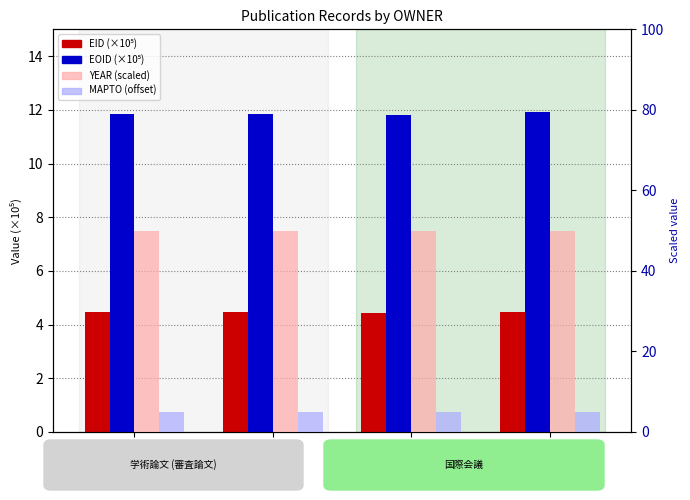

At how many categories does at least one series exceed 20?

4